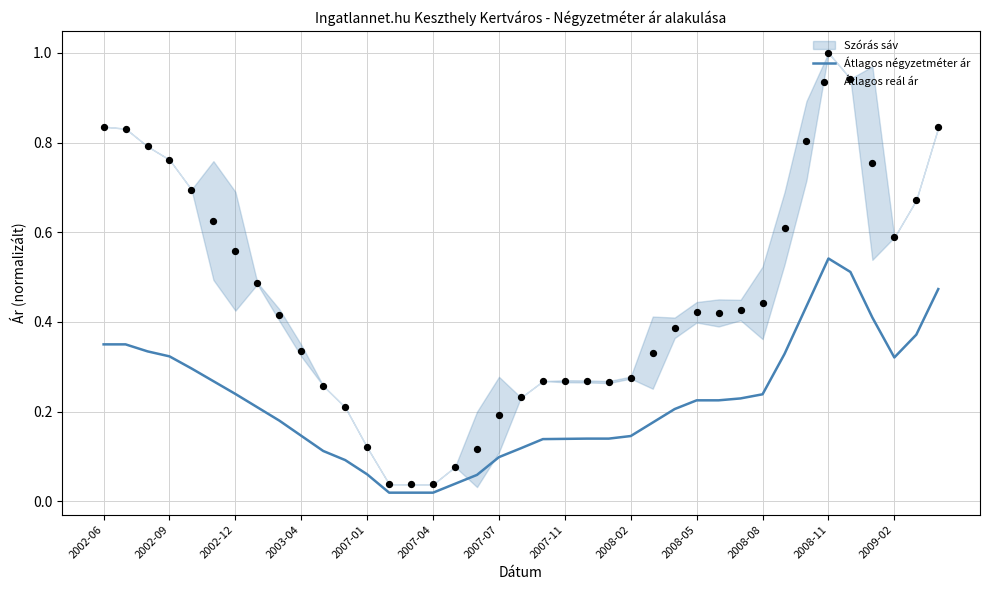

Is the value of Átlagos reál ár at 2008-02 greater than the value of Átlagos négyzetméter ár at 2008-08?

Yes